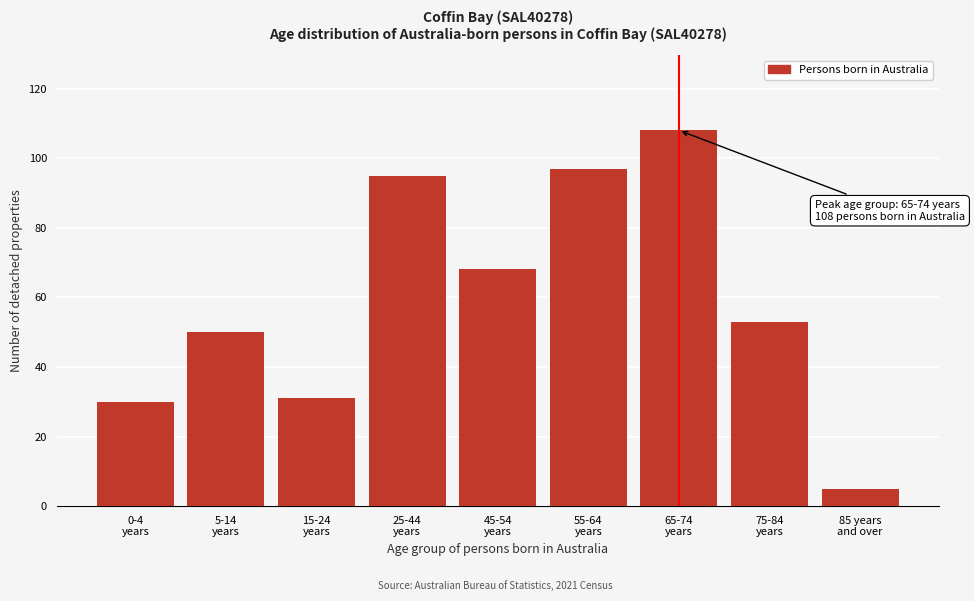

Reading right to left, what are all the values shown in this chart?

5	53	108	97	68	95	31	50	30